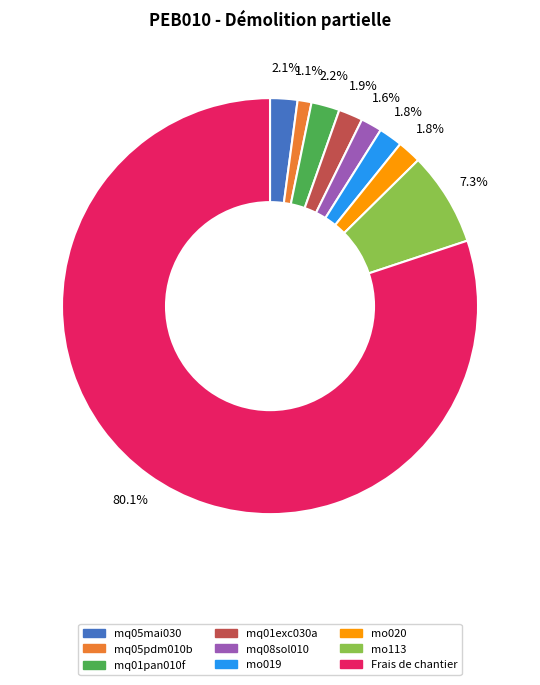

Which slice represents more than half of the pie?

Frais de chantier